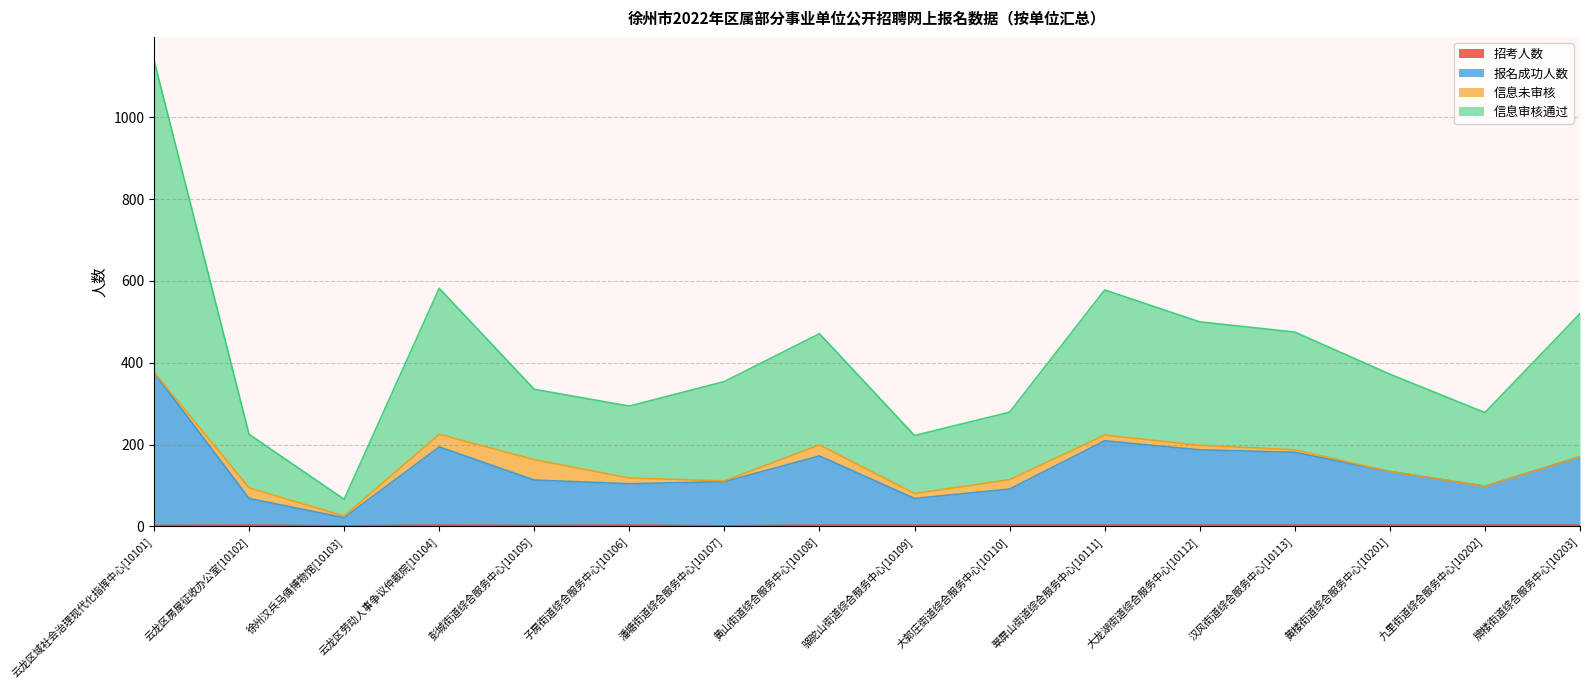

How many interior local valleys does the 信息审核通过 series have?

4